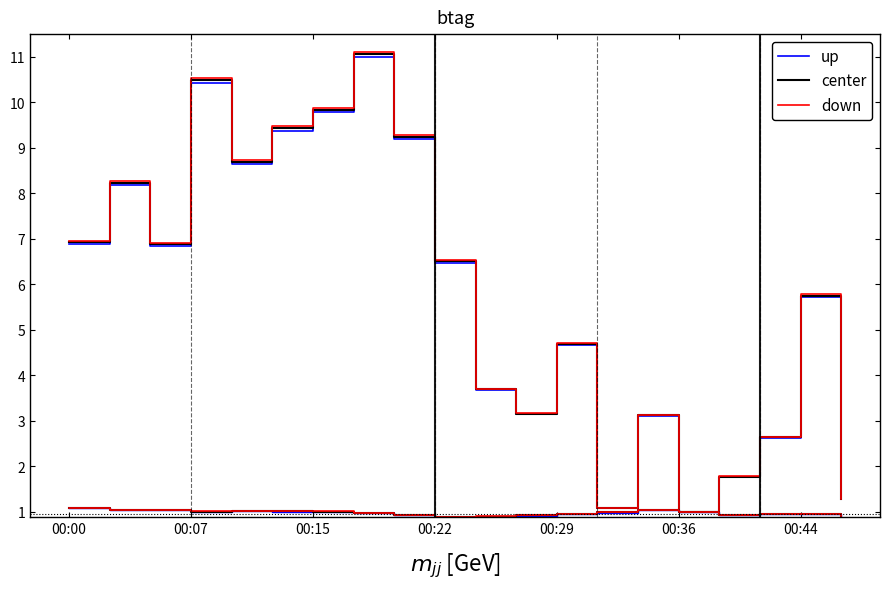

True or false: down has more than 0 interior local peaks.

True